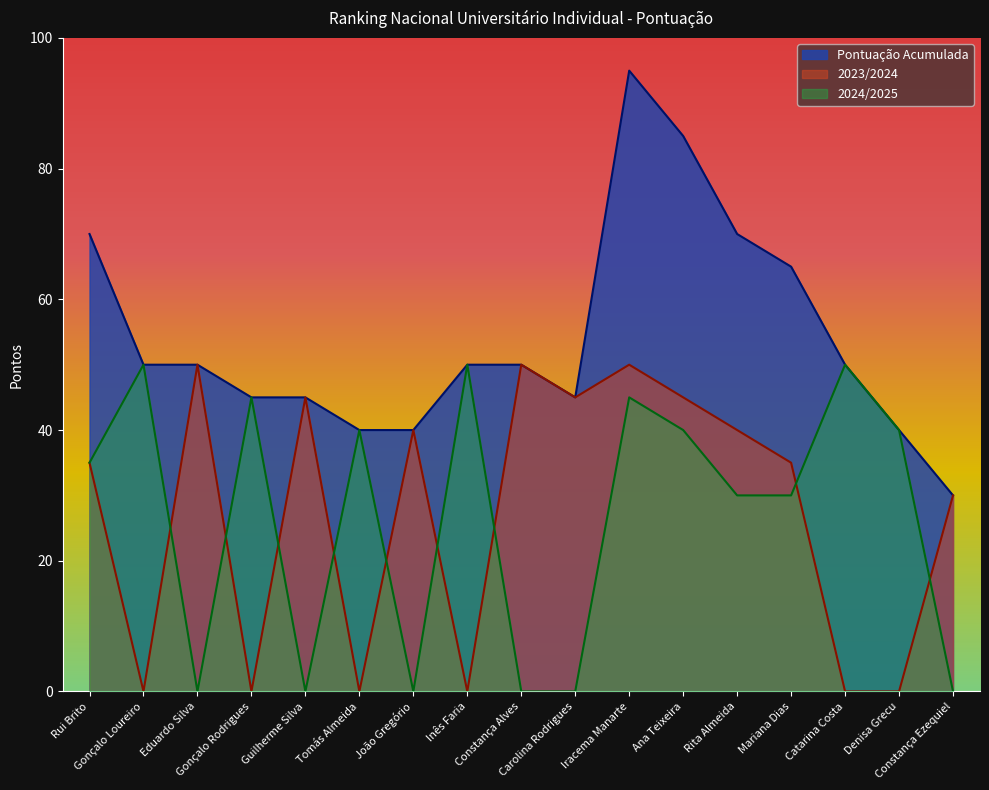

Which category has the highest value in the 2023/2024 series?

Eduardo Silva